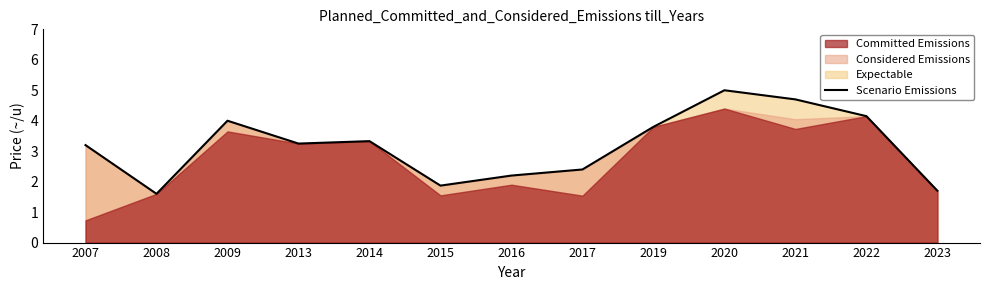

Reading left to right, extract all data points from this chart.

2007=3.2	2008=1.6	2009=4.0	2013=3.2	2014=3.3	2015=1.9	2016=2.2	2017=2.4	2019=3.8	2020=5.0	2021=4.7	2022=4.2	2023=1.7